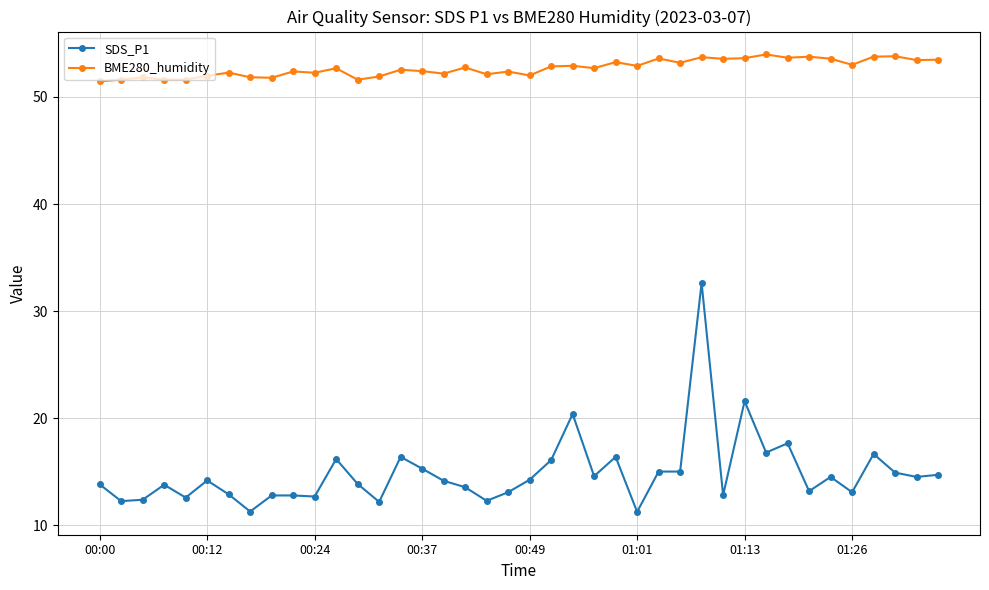

What is the difference between the second highest and second lowest values in the BME280_humidity series?

2.2